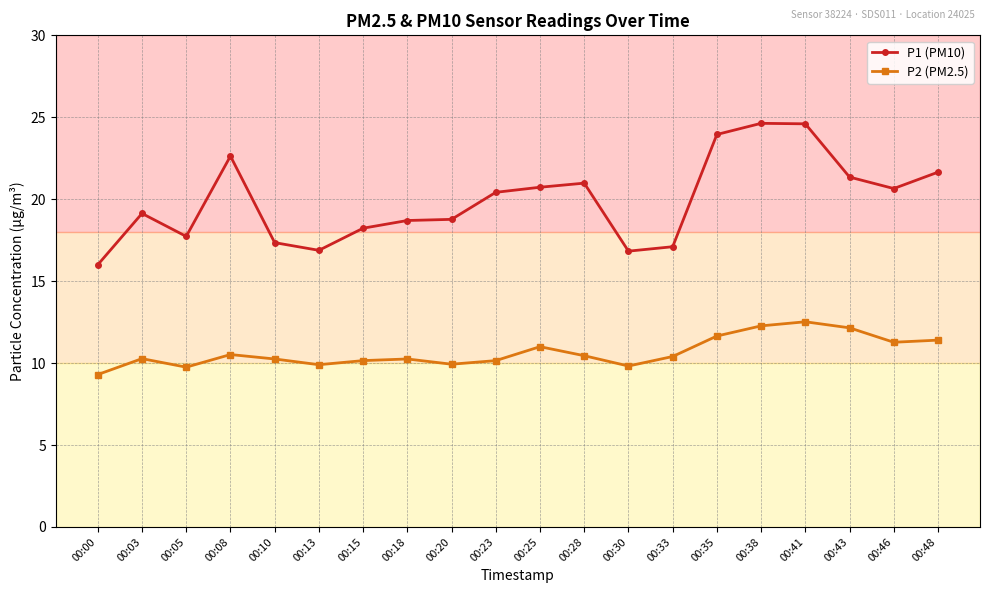

In P1 (PM10), how many points are lower than both neighbors (excluding endpoints)?

4